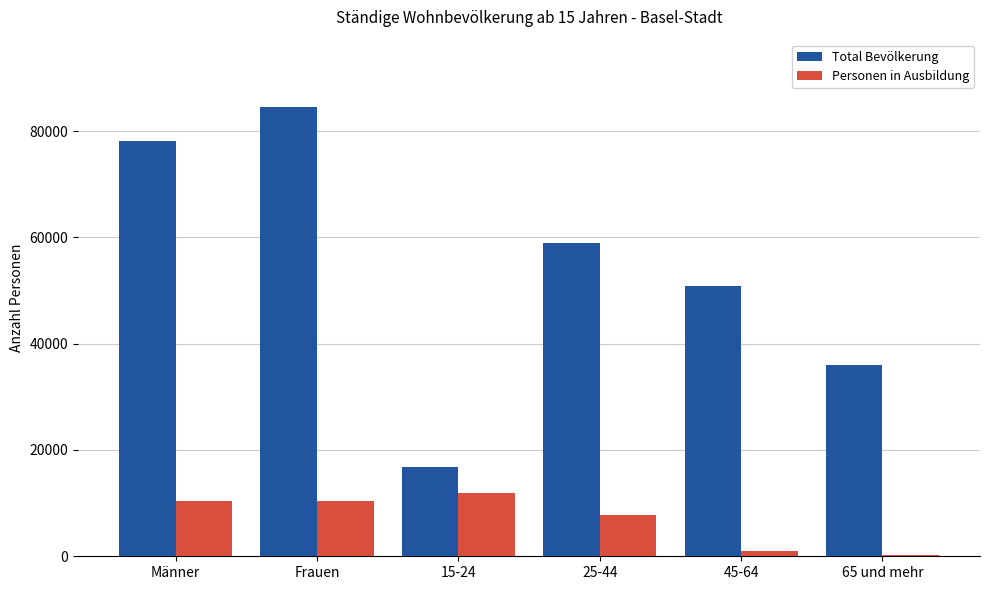

Which series changed the most between Frauen and 45-64?

Total Bevölkerung